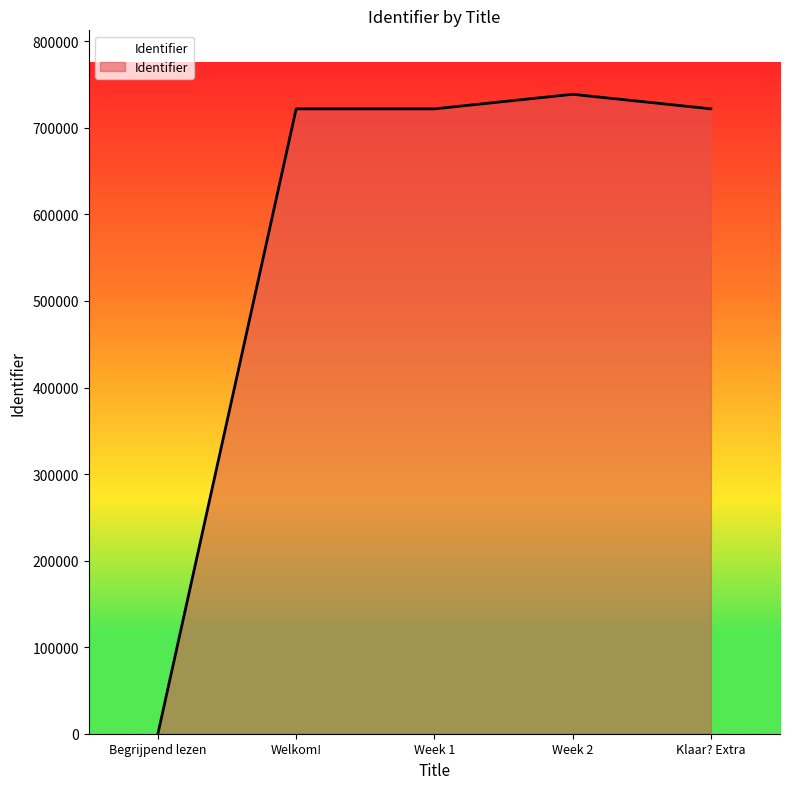

What value does the data have at Klaar? Extra?

722049